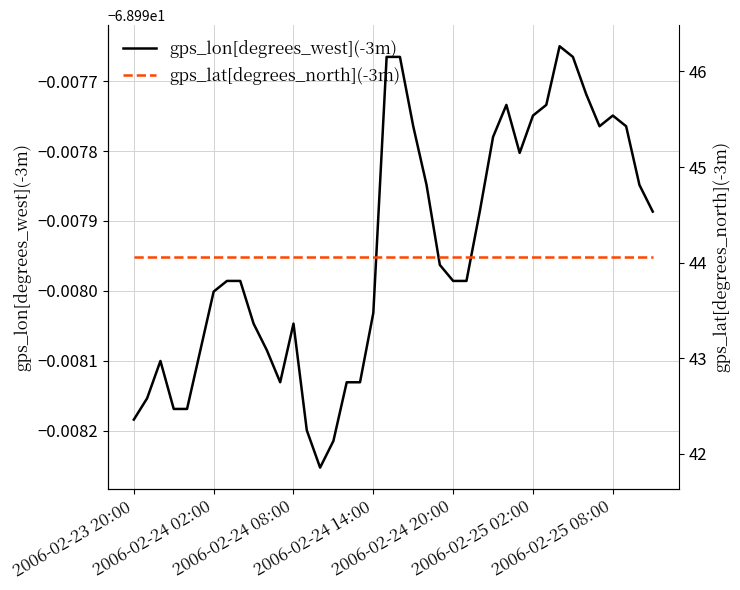

What is the total value across all series at 2006-02-24 14:00?

-24.9